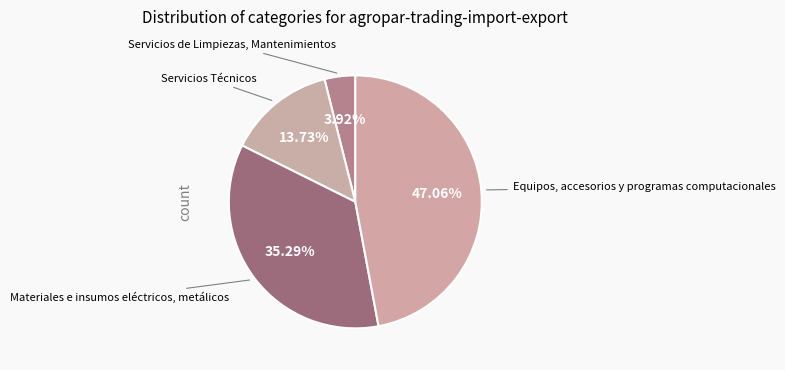

Between Servicios Técnicos and Materiales e insumos eléctricos, metálicos, which is larger?

Materiales e insumos eléctricos, metálicos